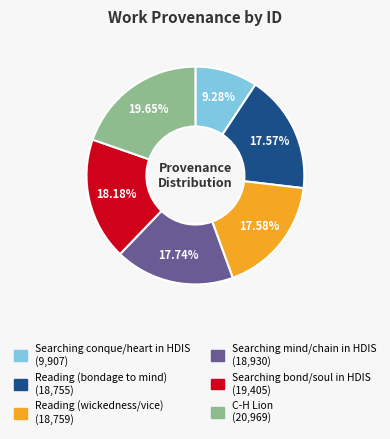

What is the ratio of the value at Reading (bondage to mind) to the value at Reading (wickedness/vice)?

1.0